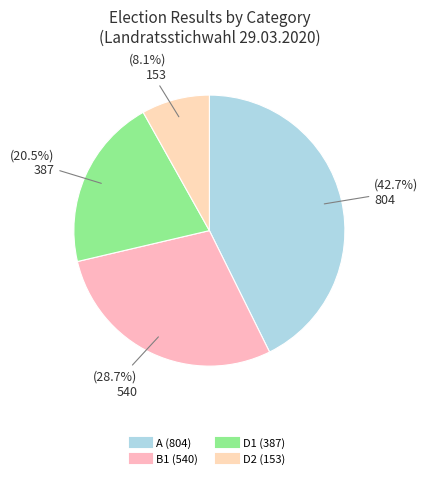

To the nearest percent, what is the average slice percentage?

25%